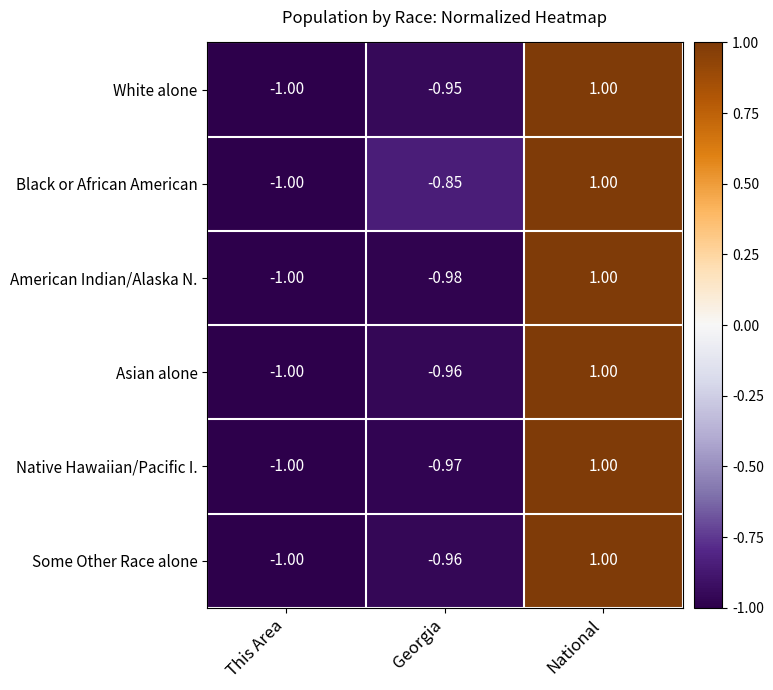

List the labels in order of Black or African American value, largest first.

National, Georgia, This Area